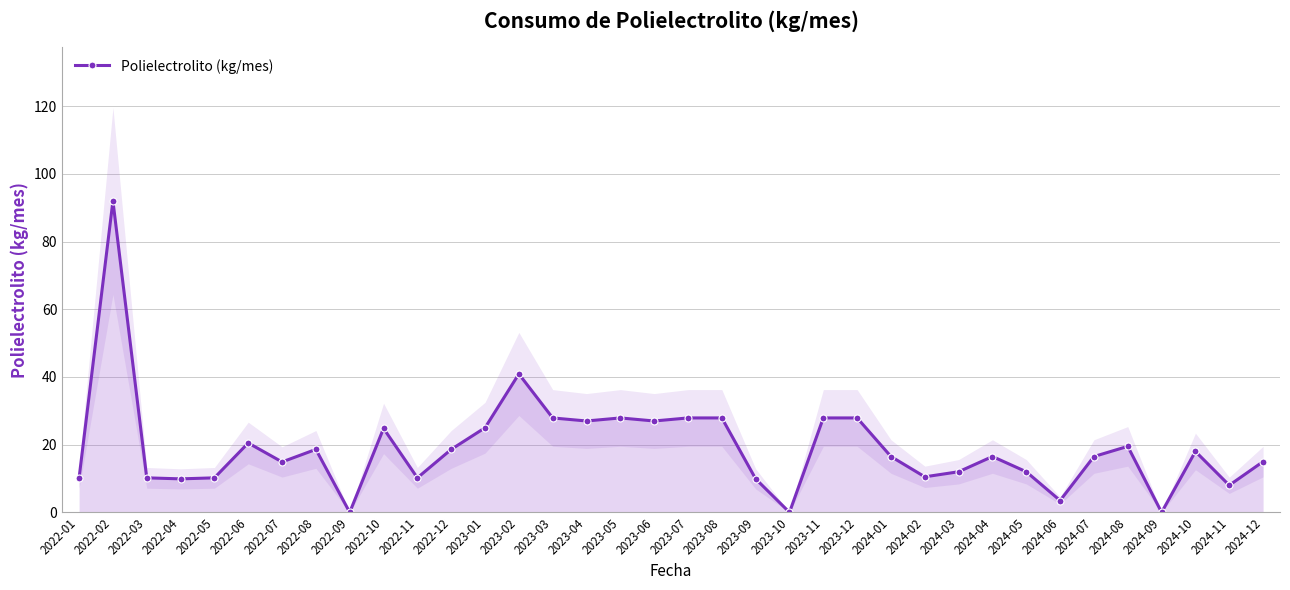

At which category does the data reach its first local peak?

2022-02